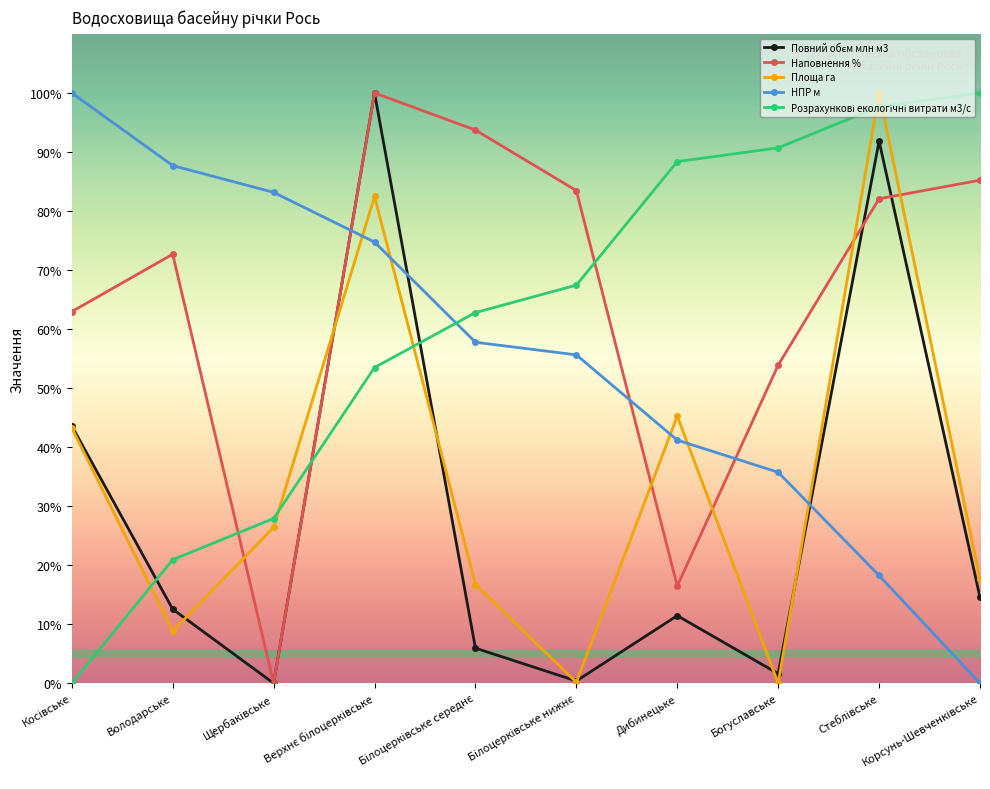

What is the difference between the highest and lowest values at Богуславське?

90.7